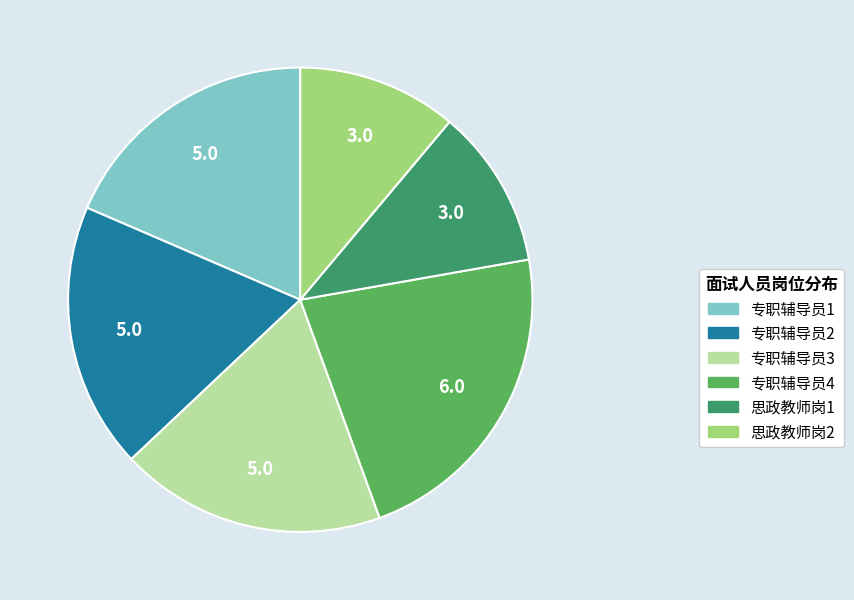

Which has a higher value, 专职辅导员1 or 思政教师岗2?

专职辅导员1